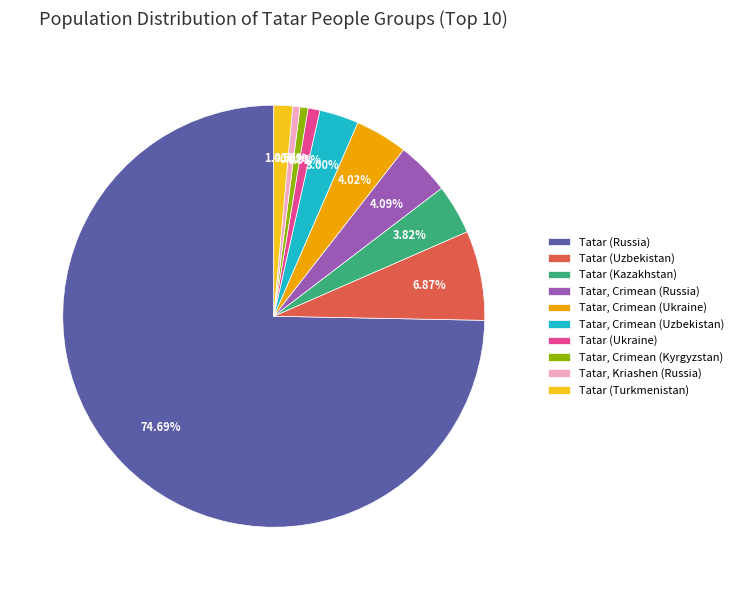

To the nearest percent, what is the average slice percentage?

10%